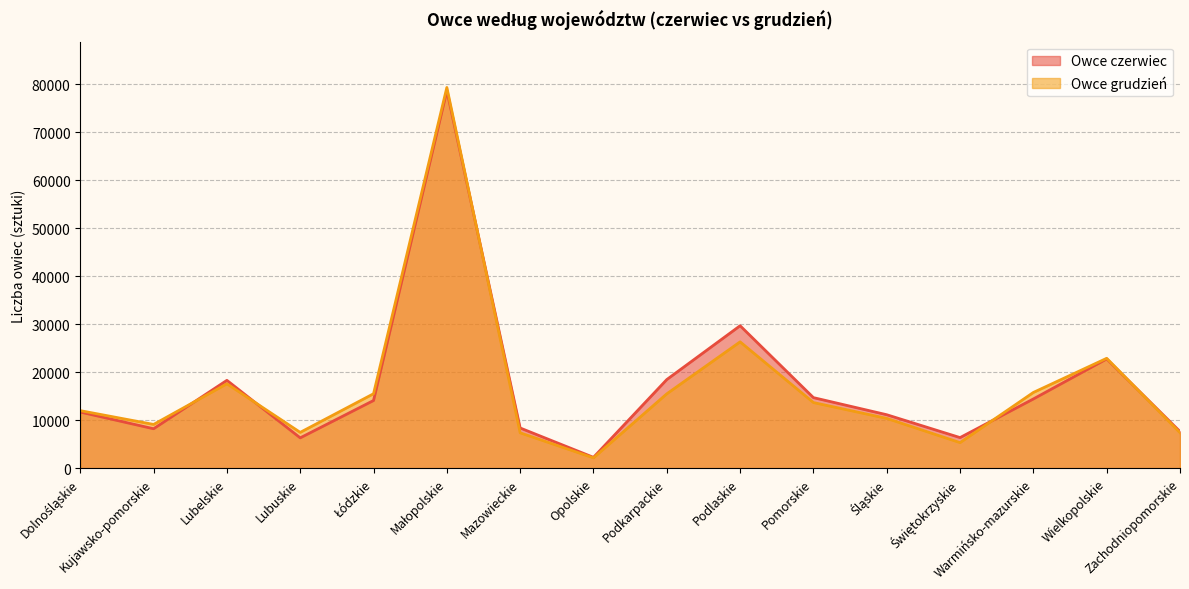

In Owce czerwiec, how many points are higher than both neighbors (excluding endpoints)?

4